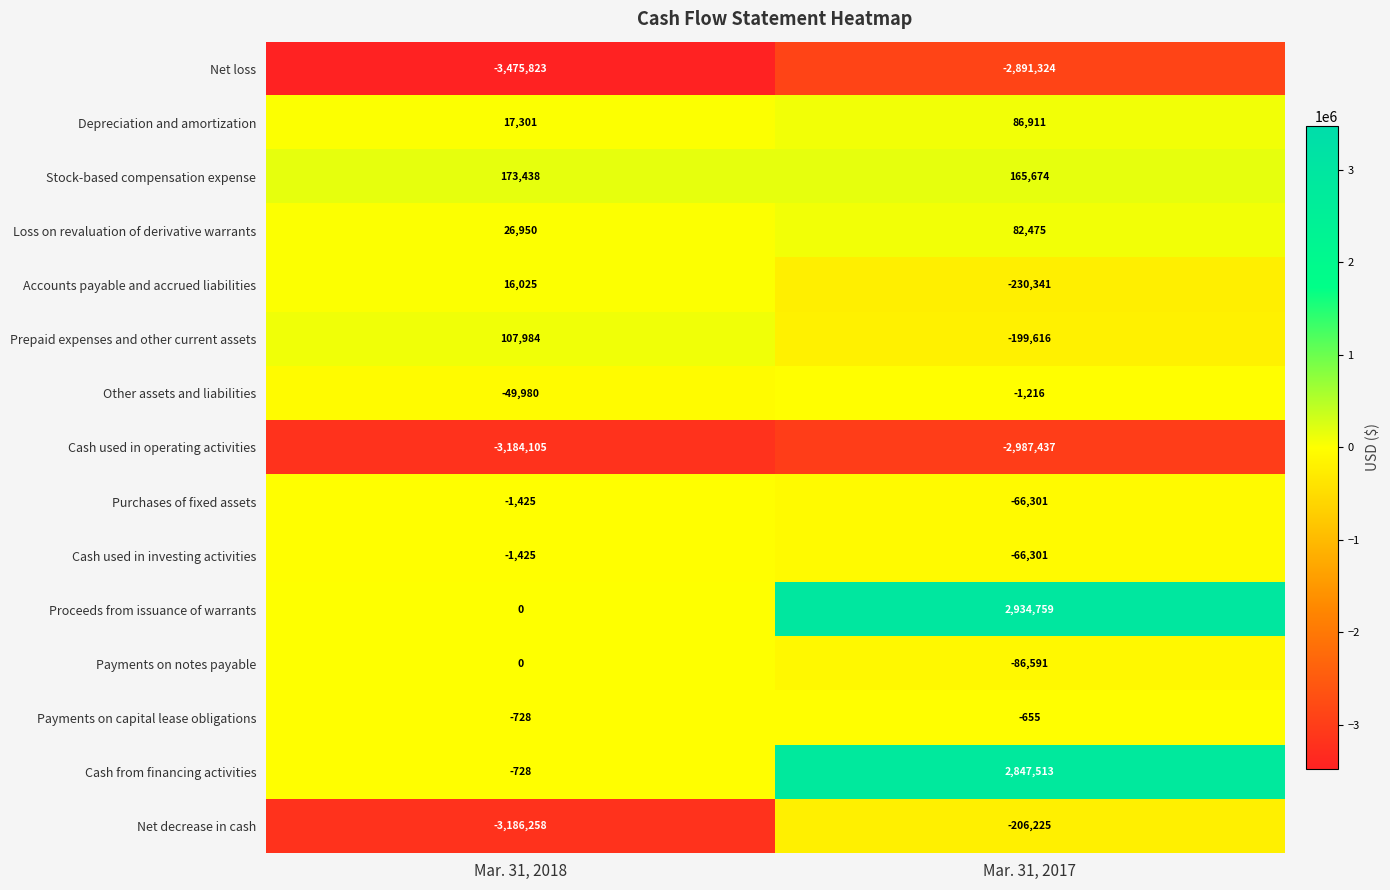

The value of Prepaid expenses and other current assets at Mar. 31, 2017 is -270211. True or false?

False